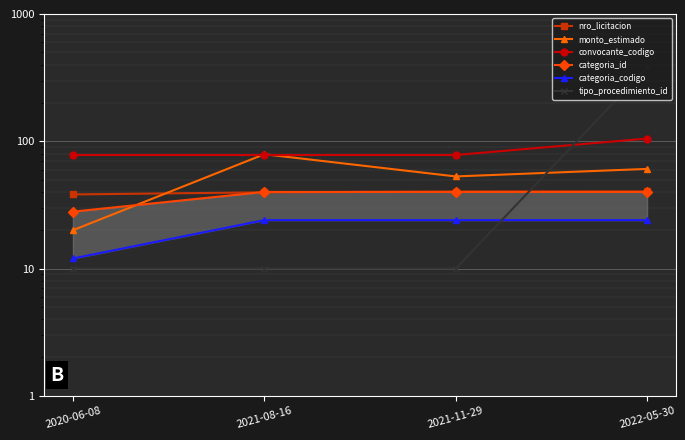

Which series changed the most between 2020-06-08 and 2021-11-29?

monto_estimado